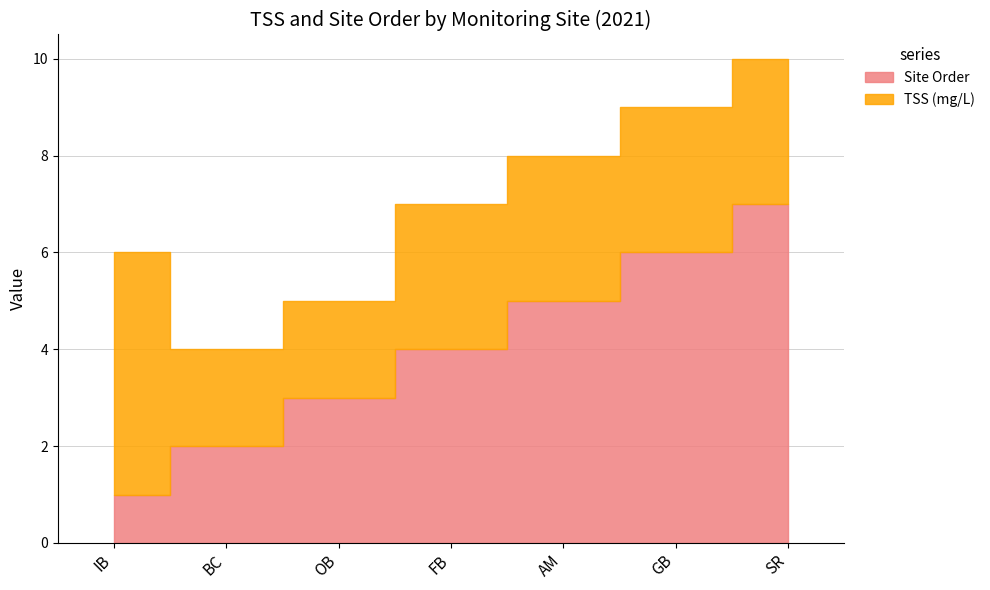

The Site Order series shows 2 at BC. True or false?

True